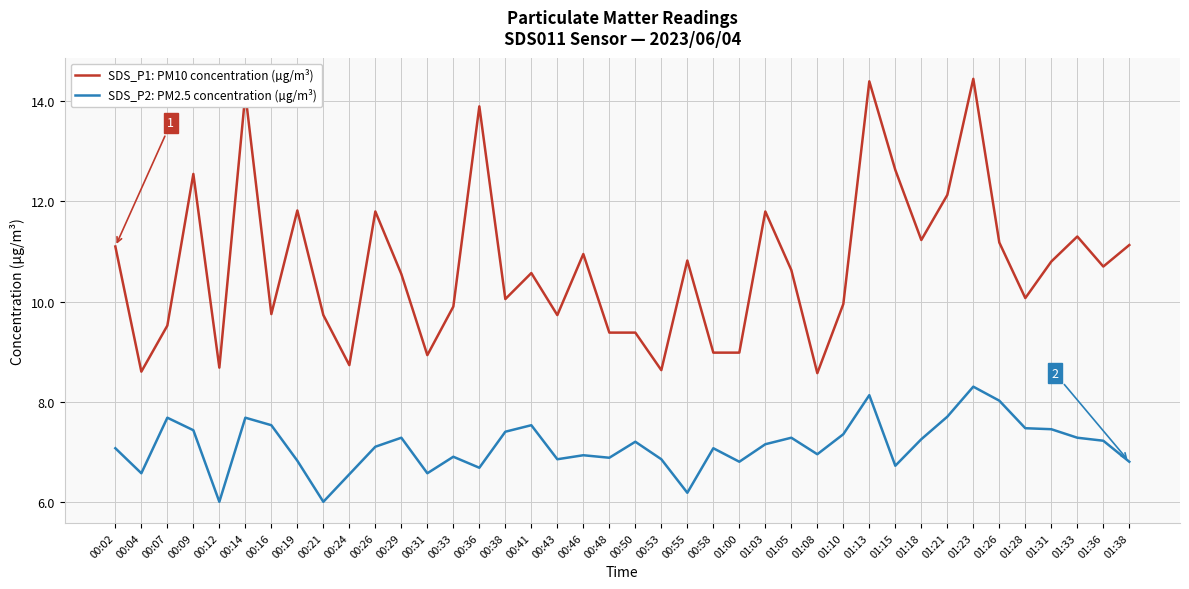

True or false: SDS_P1: PM10 concentration (µg/m³) and SDS_P2: PM2.5 concentration (µg/m³) intersect in this chart.

False